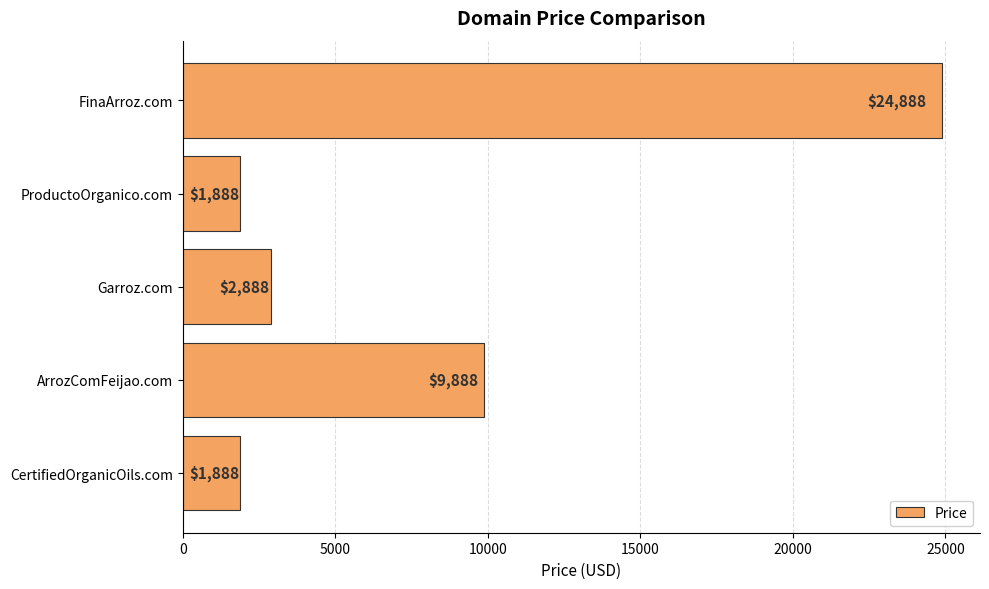

Are the bars horizontal?

Yes